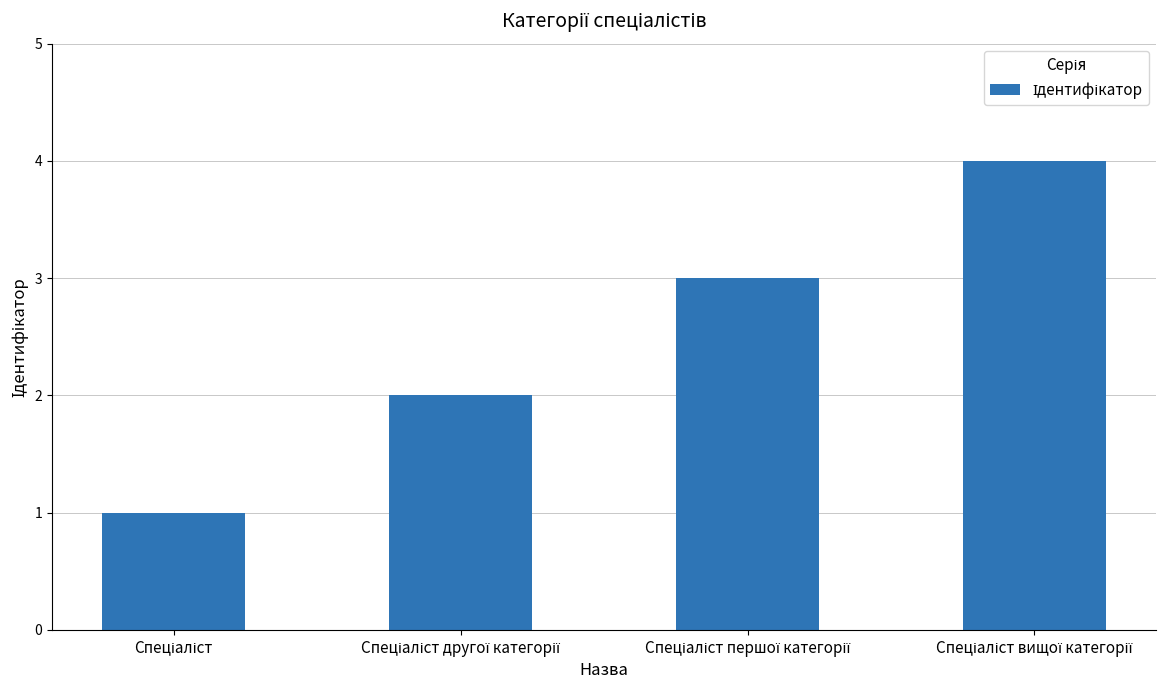

What is the sum of all values?

10